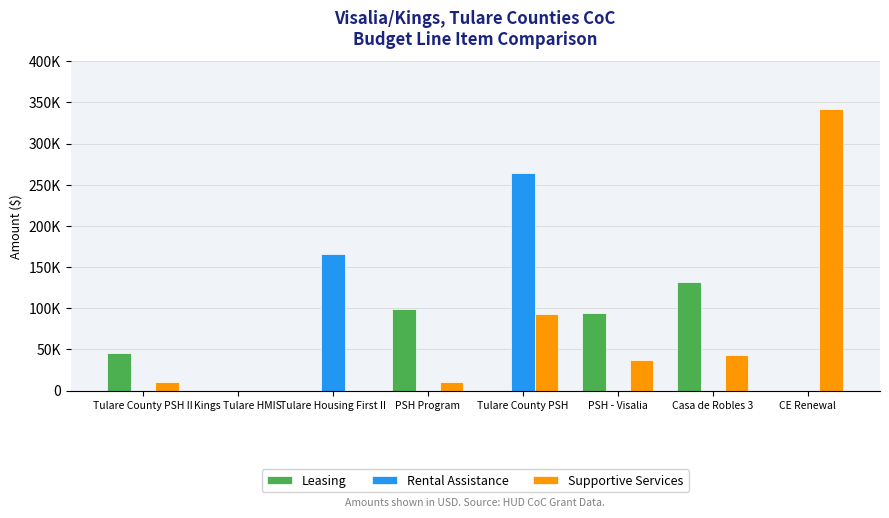

Where is Leasing nearest to the value 65664?

Tulare County PSH II